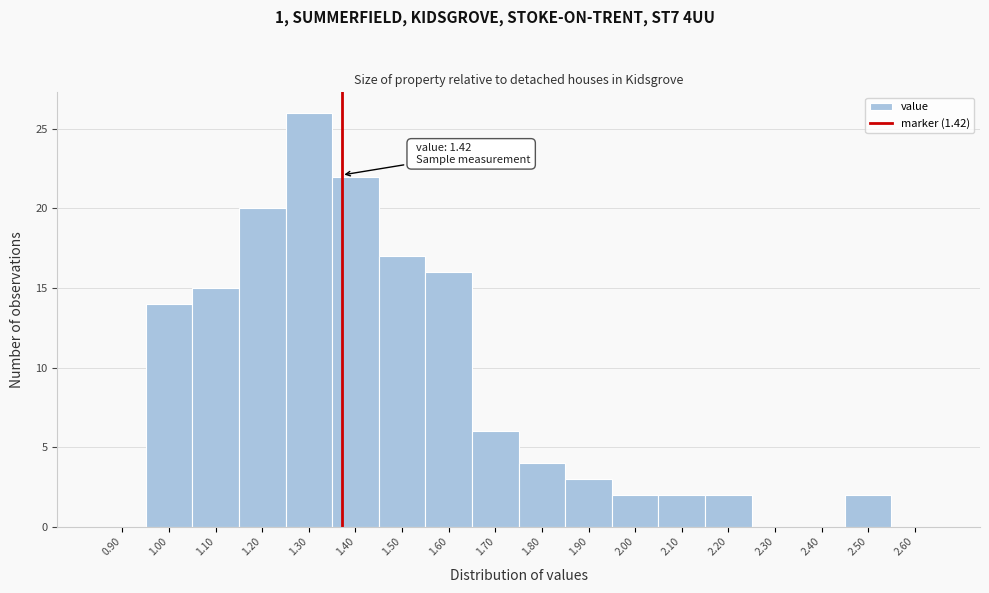

Reading left to right, list all the values displayed in this chart.

0.90=0	1.00=14	1.10=15	1.20=20	1.30=26	1.40=22	1.50=17	1.60=16	1.70=6	1.80=4	1.90=3	2.00=2	2.10=2	2.20=2	2.30=0	2.40=0	2.50=2	2.60=0